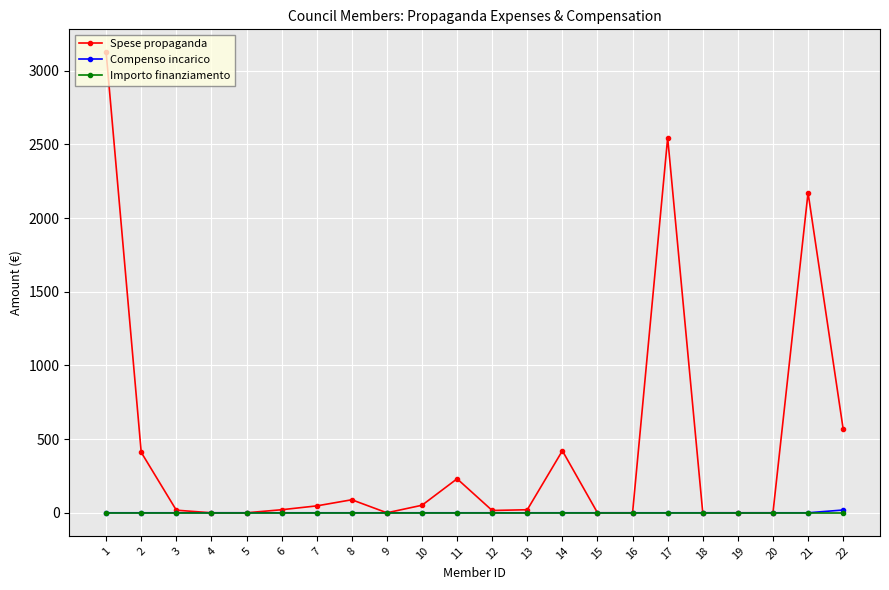

Which series has the largest total across all categories?

Spese propaganda